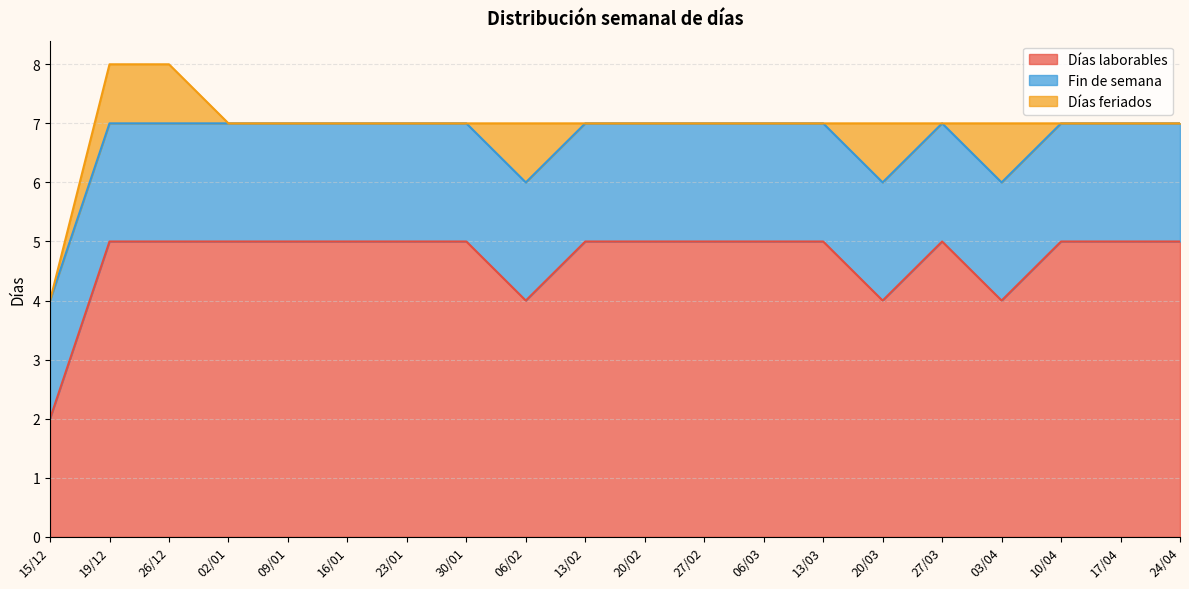

Does the chart have visible grid lines?

Yes